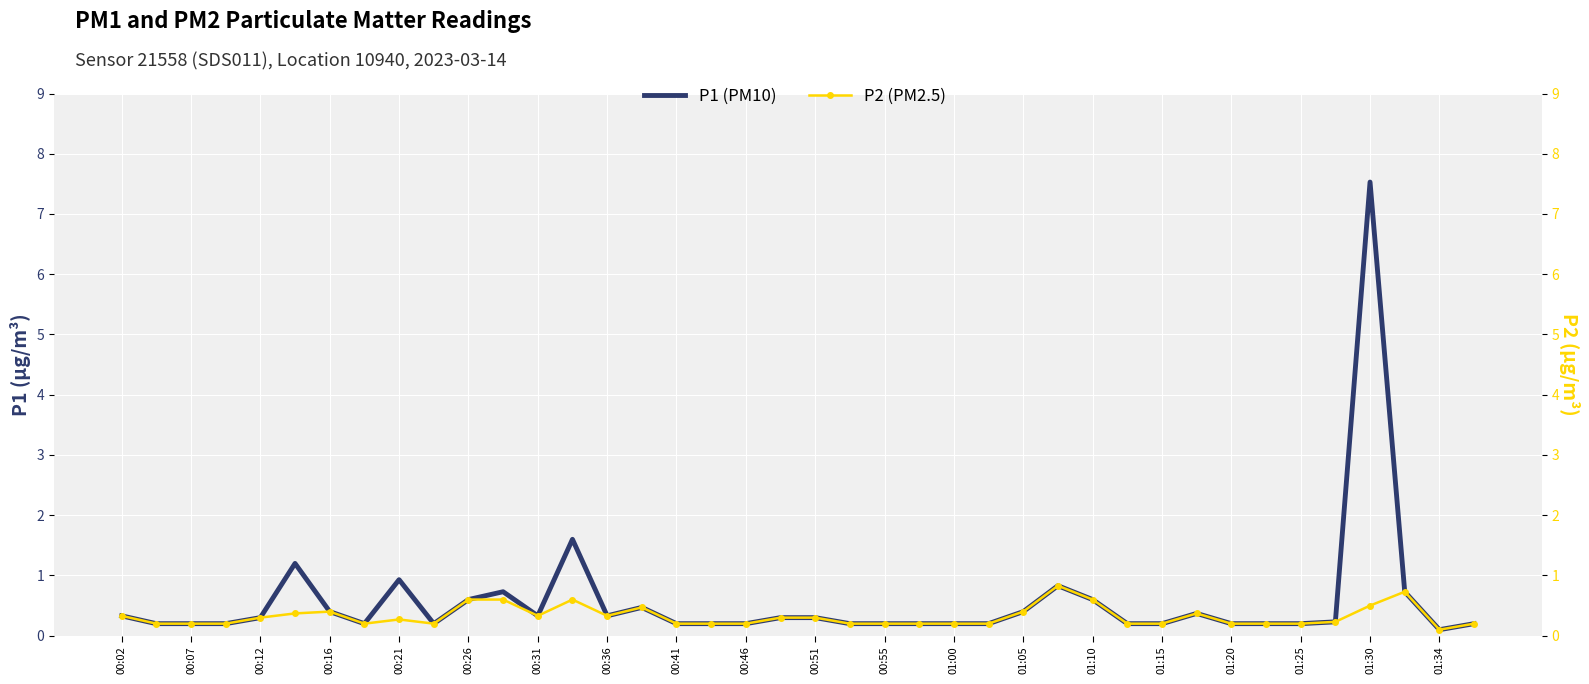

Which series has the largest total across all categories?

P1 (PM10)